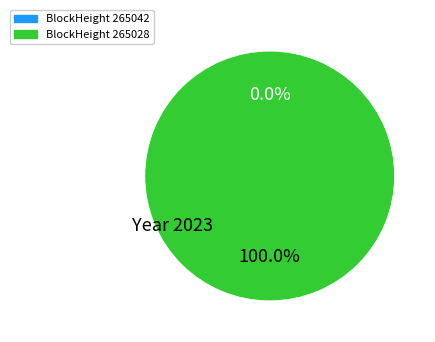

Count the number of slices in the pie.

2